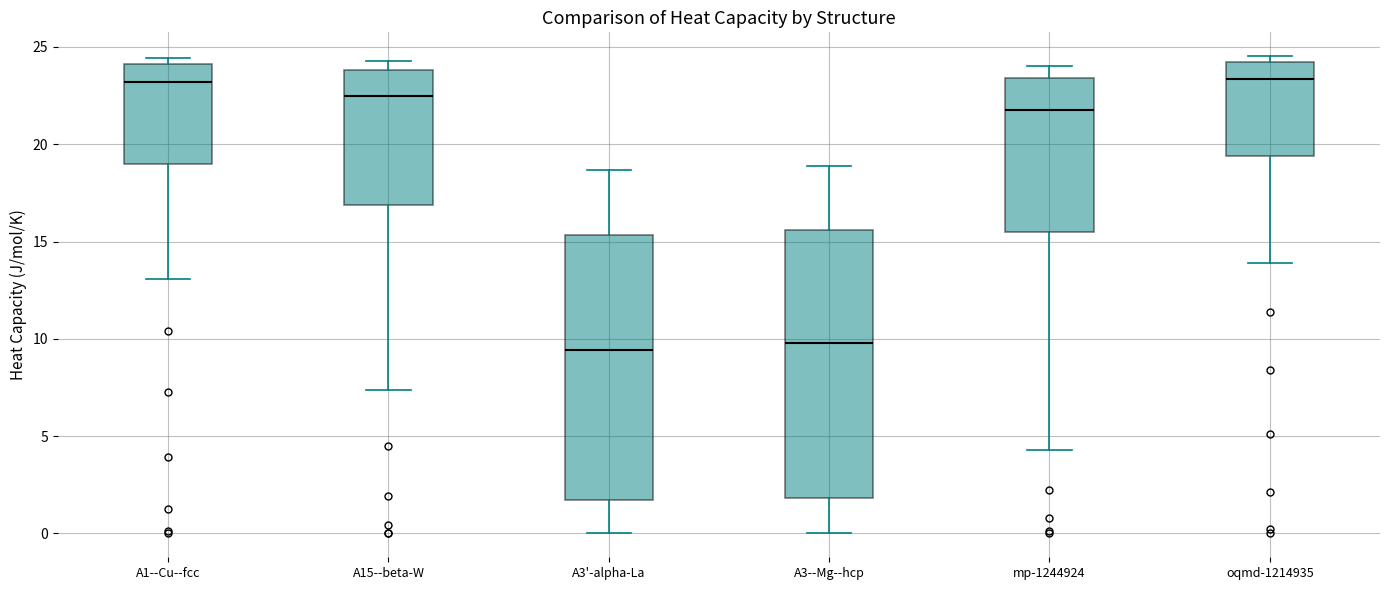

Where does the lower whisker of the box for A1--Cu--fcc end on the y-axis? The values are not printed on the chart, so give them approximately, as read against the axis.

13.0